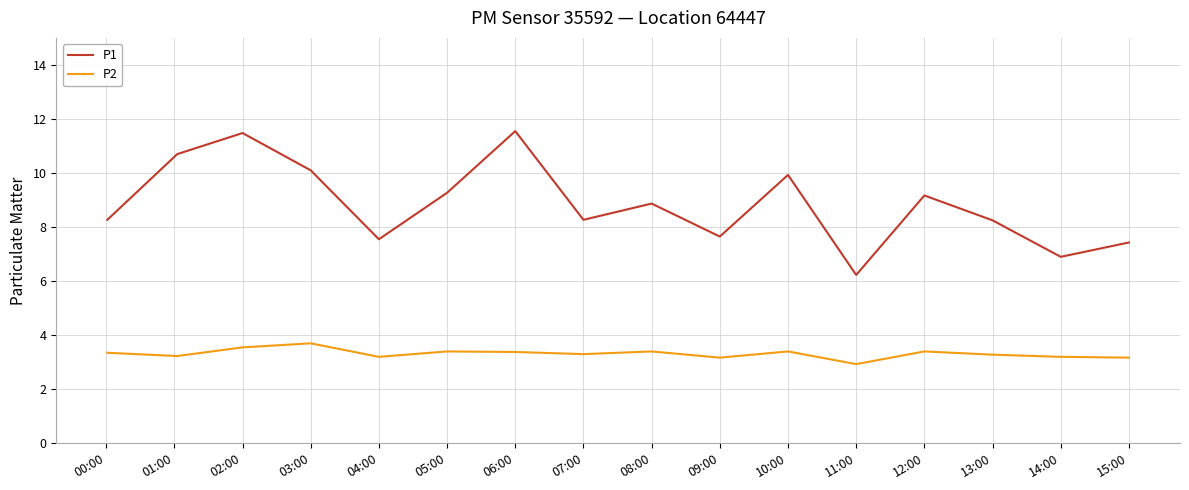

What is the average value of the P1 series?

8.9